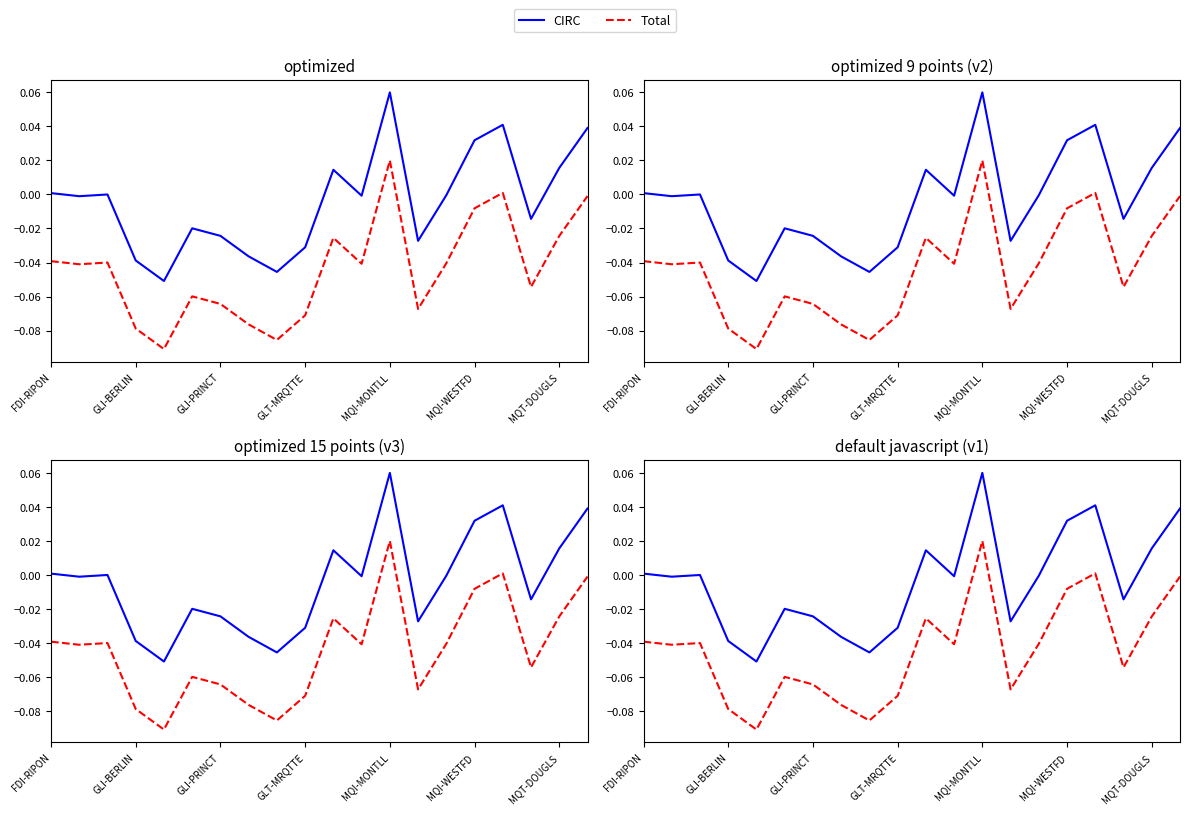

What is the sum of all Total values?

-0.9